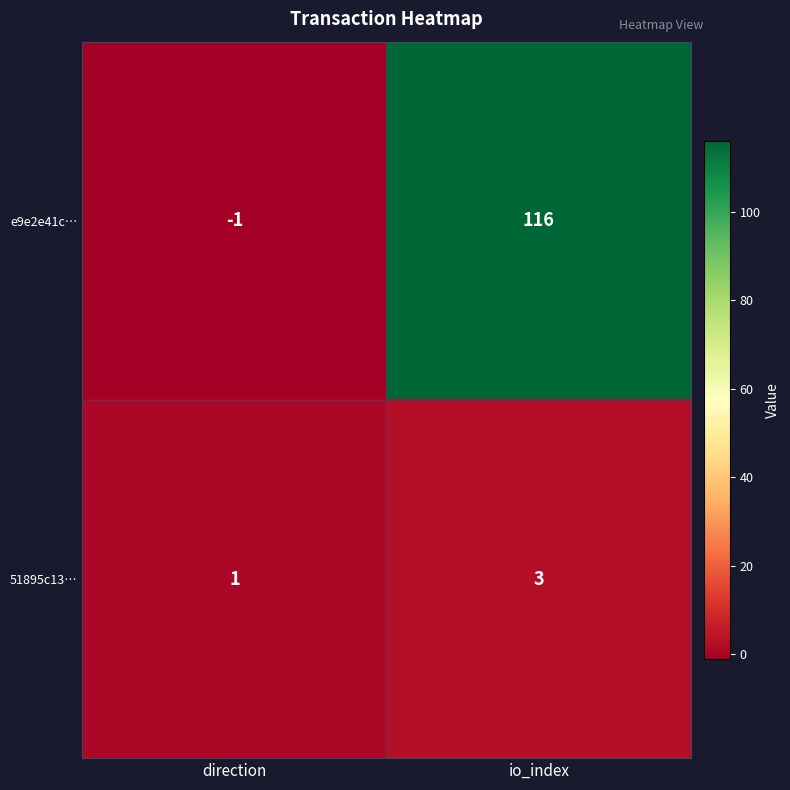

What is the sum of all e9e2e41c… values?

115